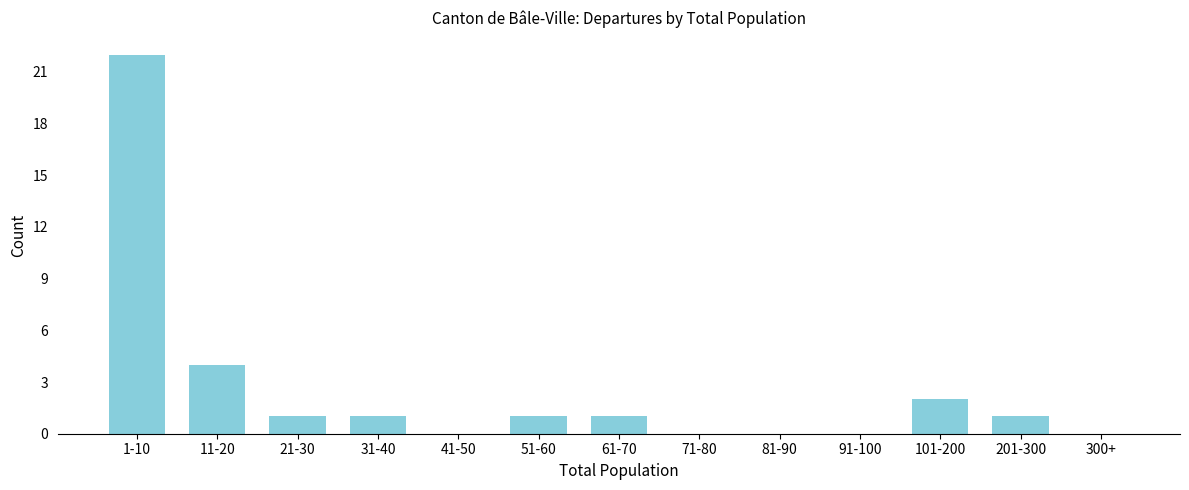

Reading left to right, transcribe all the data shown in this chart.

1-10=22	11-20=4	21-30=1	31-40=1	41-50=0	51-60=1	61-70=1	71-80=0	81-90=0	91-100=0	101-200=2	201-300=1	300+=0